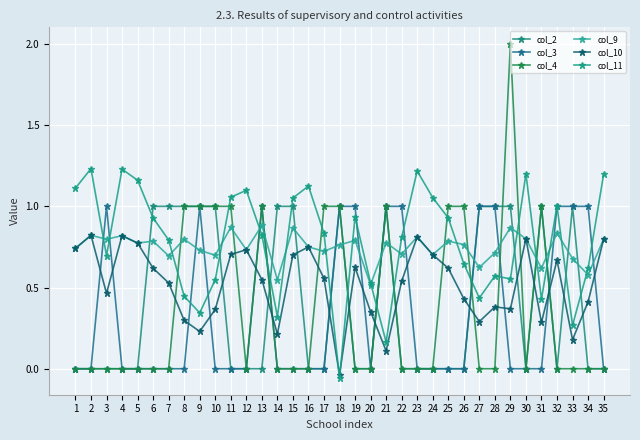

Which series changed the most between 6 and 19?

col_2